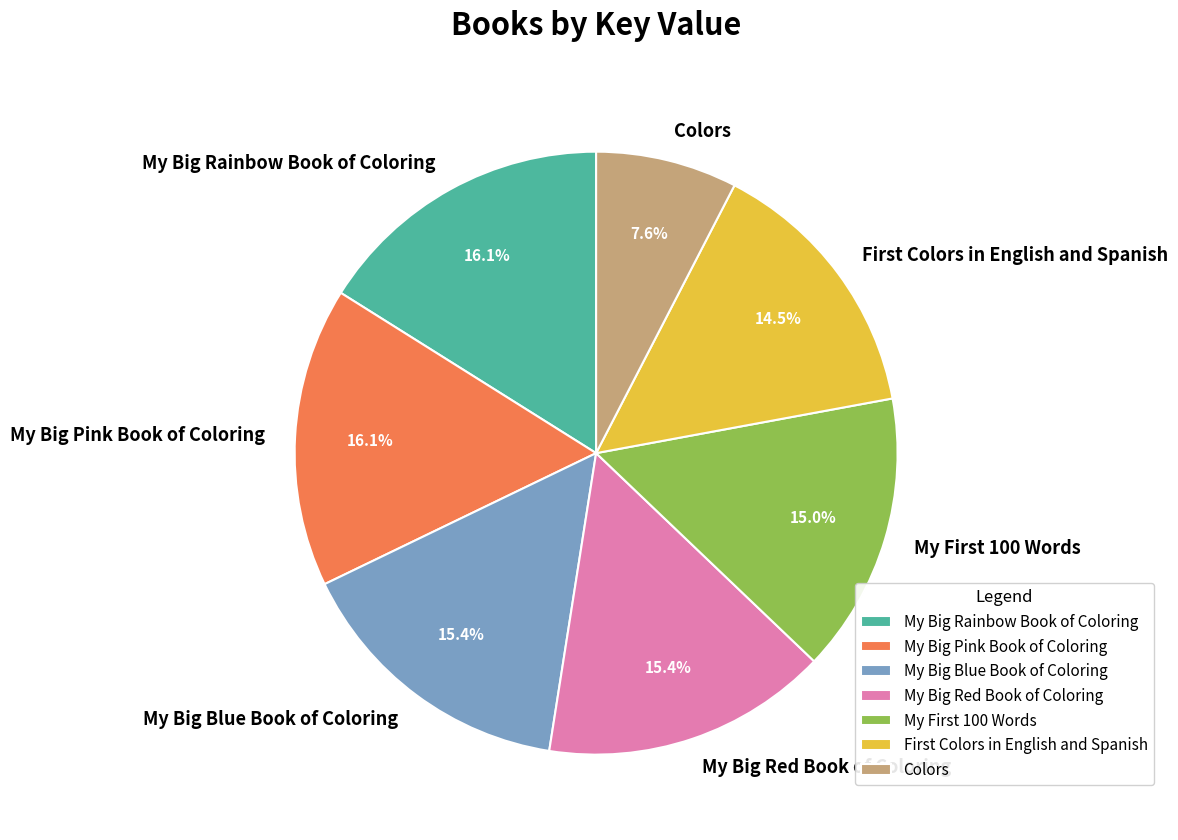

Which slice is the smallest?

Colors